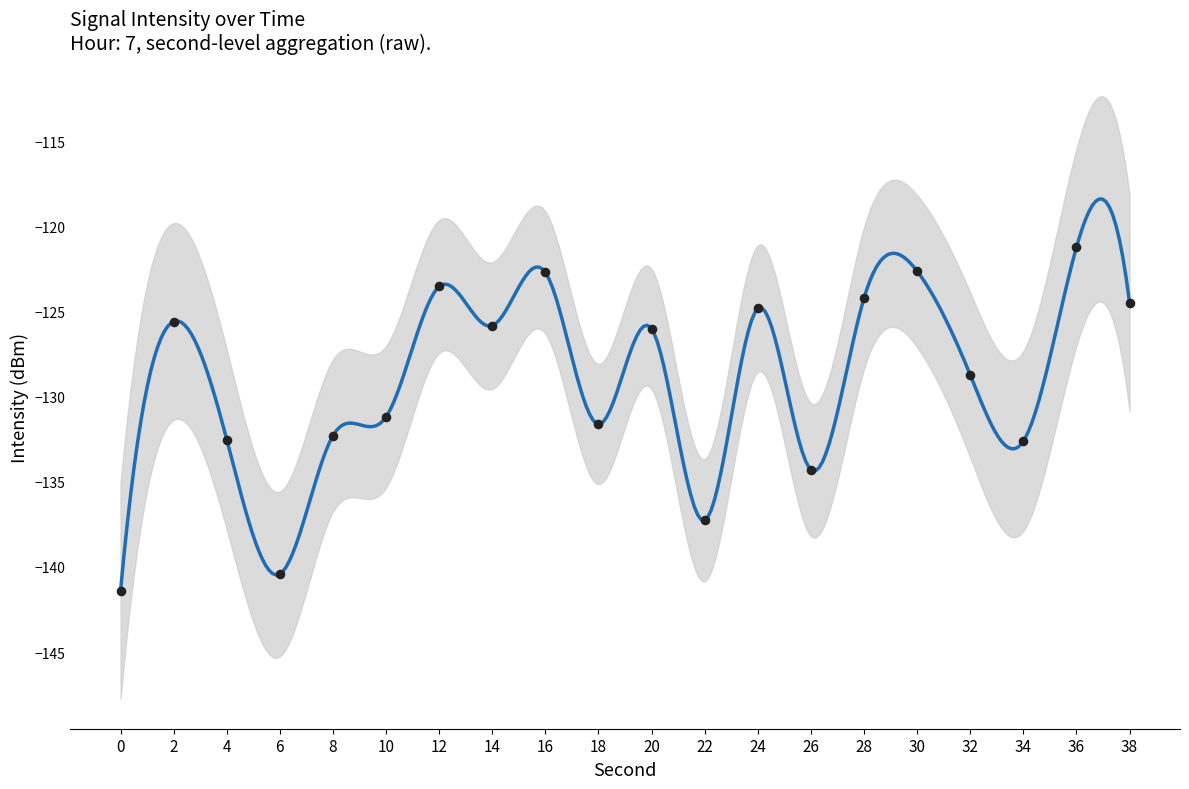

What is the change in value from 4 to 18?

+0.9